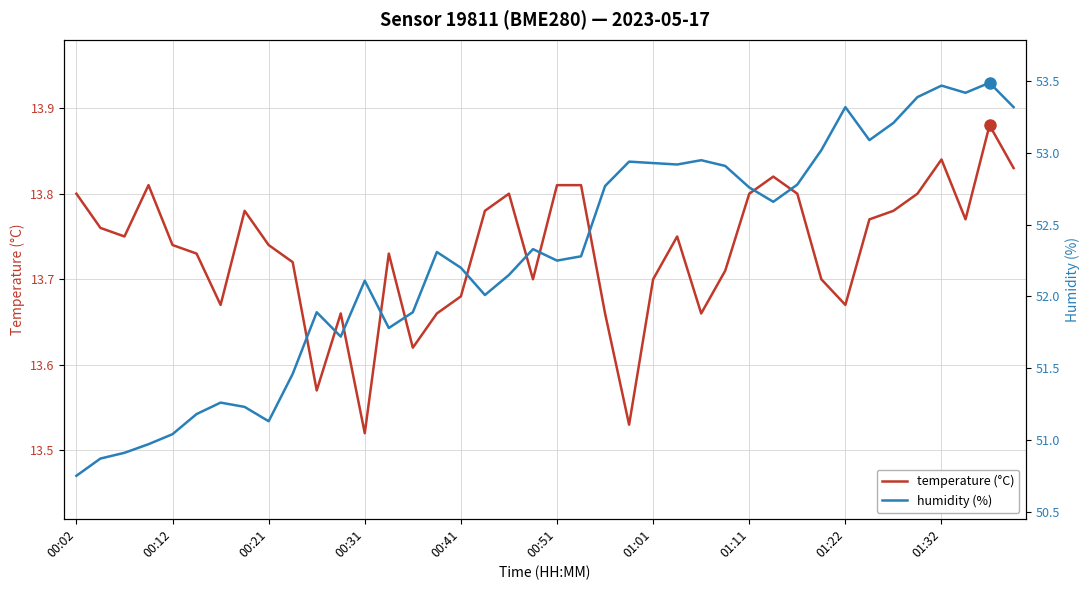

True or false: humidity (%) and temperature (°C) intersect in this chart.

False